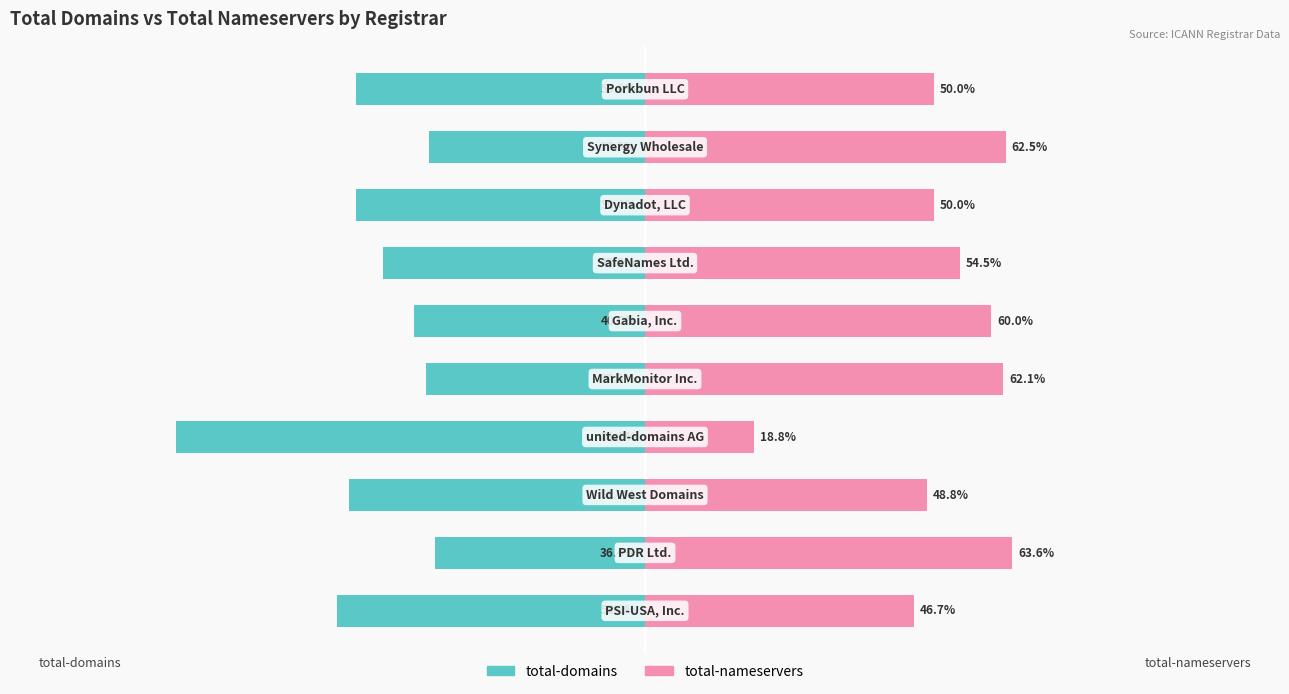

What are all the series names shown in the legend?

total-domains, total-nameservers